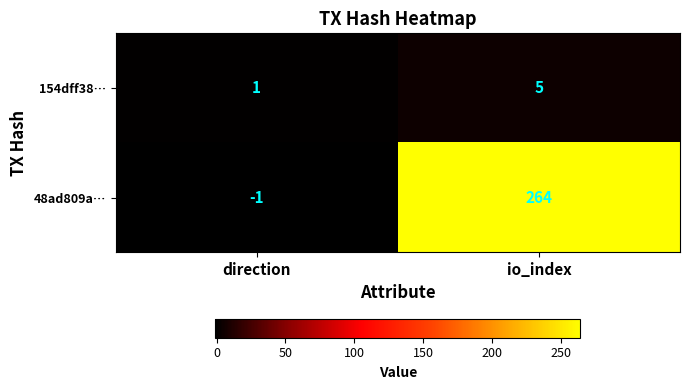

List the series in order of their overall mean, lowest first.

154dff38…, 48ad809a…